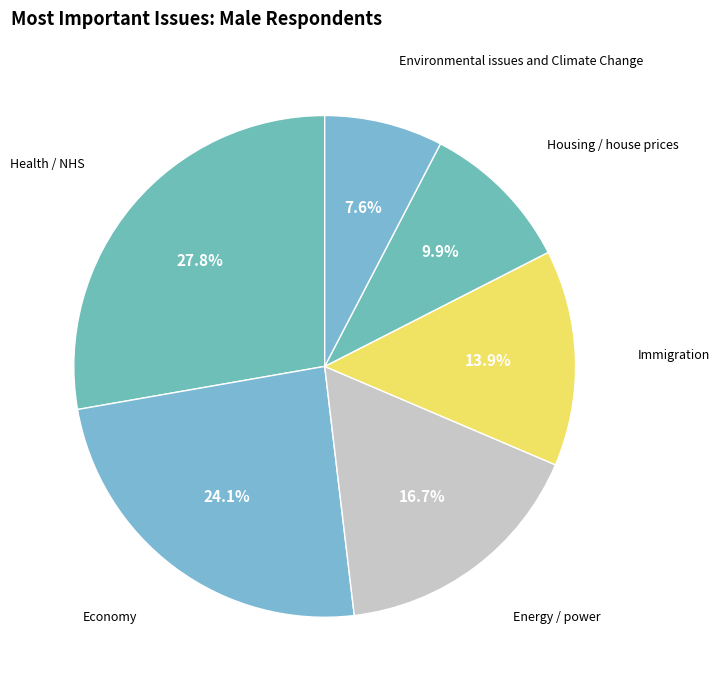

What is the largest slice in the pie chart?

Health / NHS